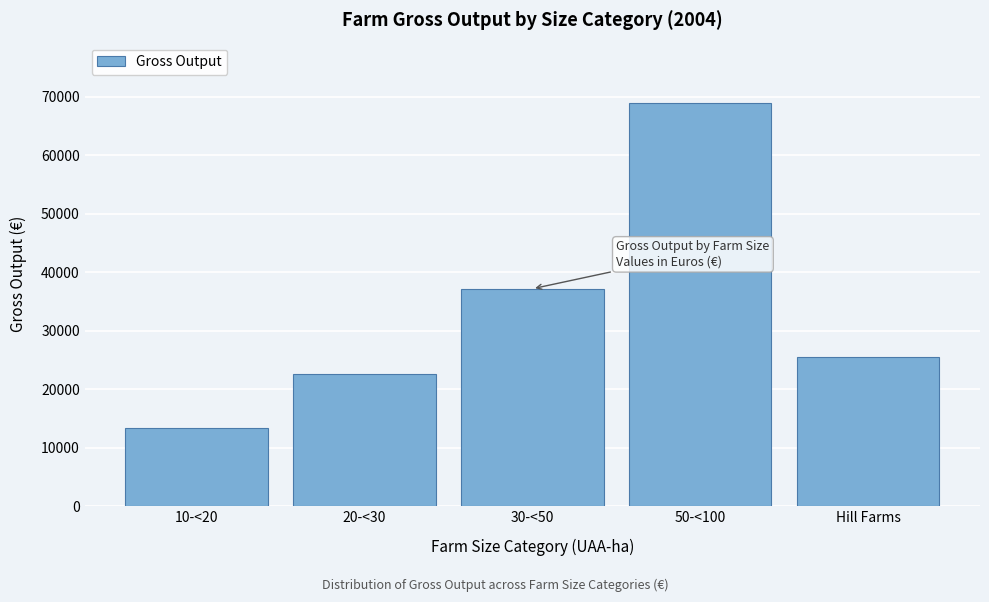

Reading right to left, what are all the values shown in this chart?

25403	68894	37145	22545	13319